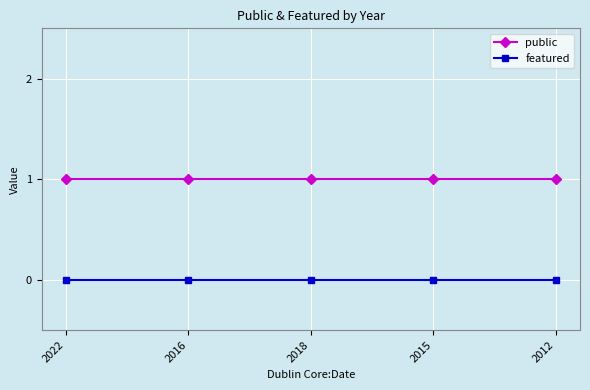

True or false: featured has more than 2 points higher than both neighbors.

False